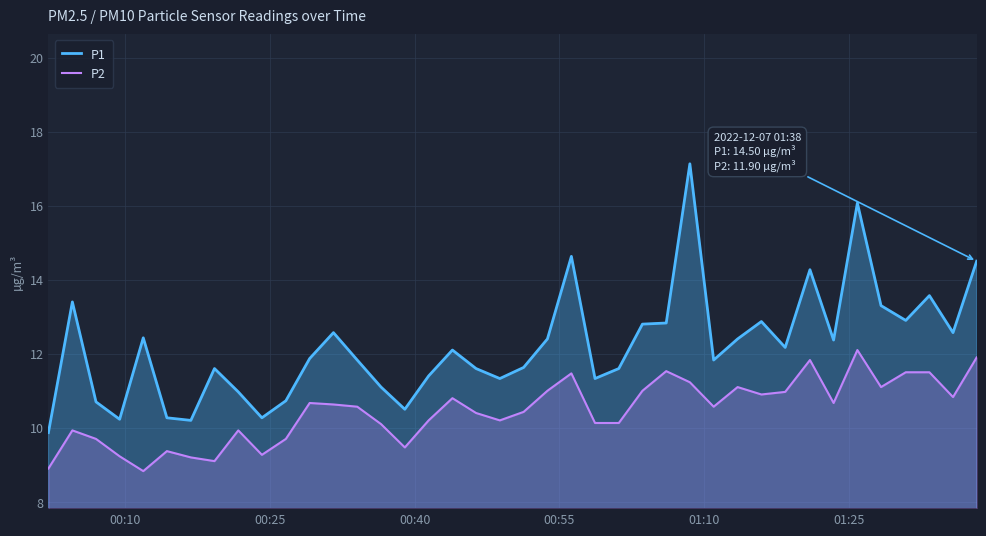

True or false: P2 and P1 cross at least once.

False